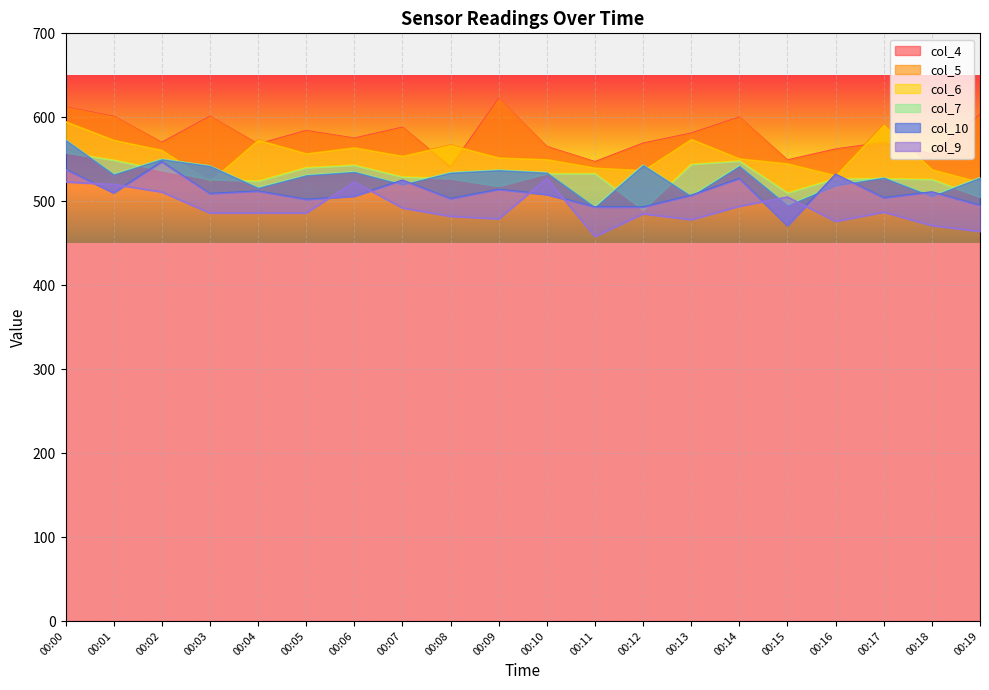

What is the sum of the col_4 values at 00:15 and 00:08?

1090